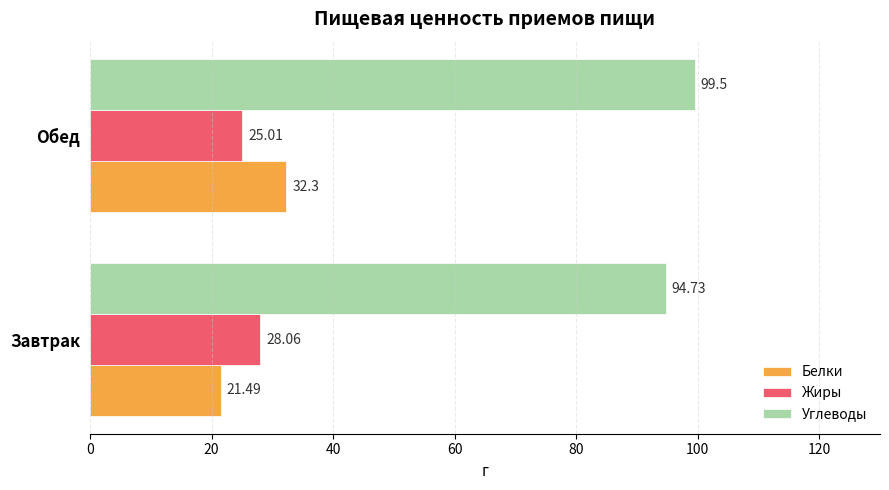

Rank the series by their maximum value, from lowest to highest.

Жиры, Белки, Углеводы